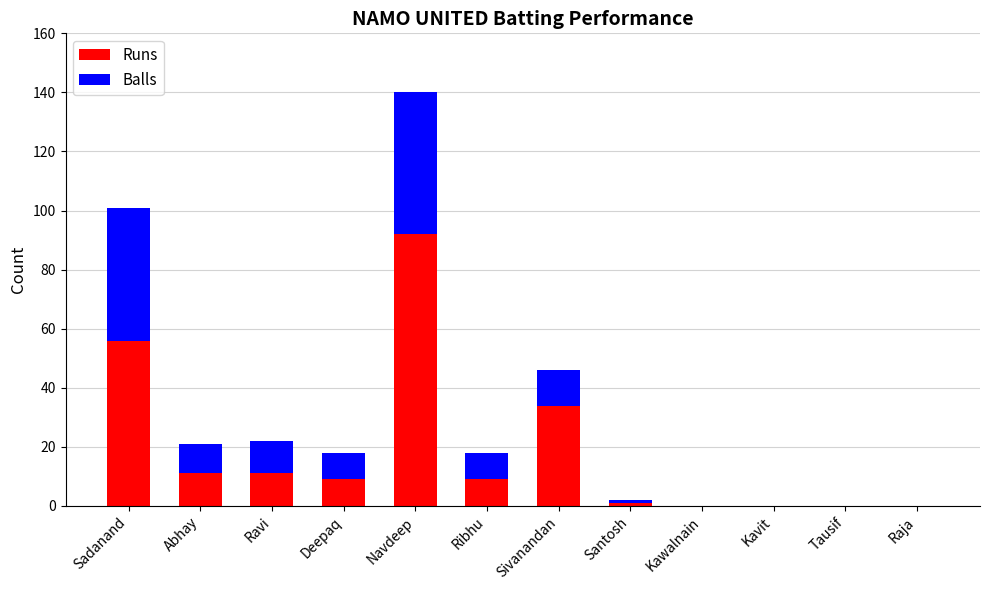

At which category is the sum across all series the highest?

Navdeep